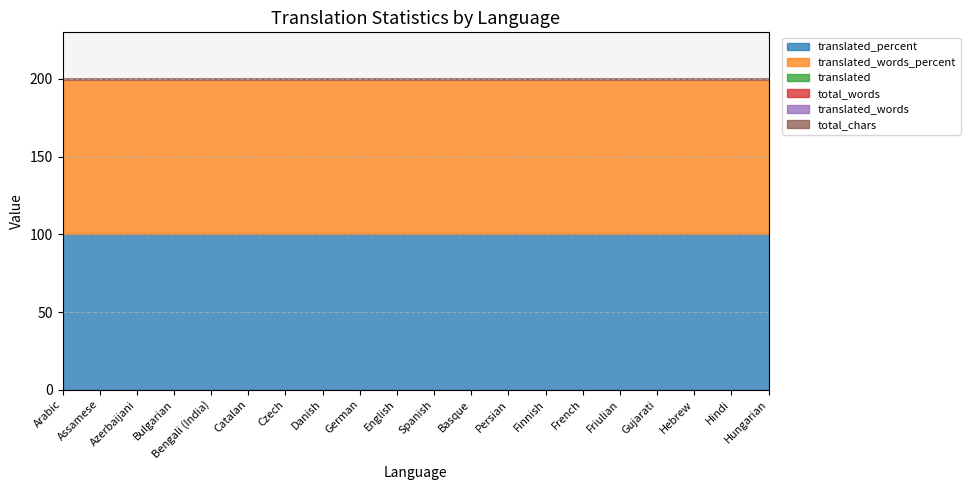

Reading left to right, what are all the values shown in this chart?

translated_percent: Arabic=100	Assamese=100	Azerbaijani=100	Bulgarian=100	Bengali (India)=100	Catalan=100	Czech=100	Danish=100	German=100	English=100	Spanish=100	Basque=100	Persian=100	Finnish=100	French=100	Friulian=100	Gujarati=100	Hebrew=100	Hindi=100	Hungarian=100
translated_words_percent: Arabic=100	Assamese=100	Azerbaijani=100	Bulgarian=100	Bengali (India)=100	Catalan=100	Czech=100	Danish=100	German=100	English=100	Spanish=100	Basque=100	Persian=100	Finnish=100	French=100	Friulian=100	Gujarati=100	Hebrew=100	Hindi=100	Hungarian=100
translated: Arabic=0	Assamese=0	Azerbaijani=0	Bulgarian=0	Bengali (India)=0	Catalan=0	Czech=0	Danish=0	German=0	English=0	Spanish=0	Basque=0	Persian=0	Finnish=0	French=0	Friulian=0	Gujarati=0	Hebrew=0	Hindi=0	Hungarian=0
total_words: Arabic=0	Assamese=0	Azerbaijani=0	Bulgarian=0	Bengali (India)=0	Catalan=0	Czech=0	Danish=0	German=0	English=0	Spanish=0	Basque=0	Persian=0	Finnish=0	French=0	Friulian=0	Gujarati=0	Hebrew=0	Hindi=0	Hungarian=0
translated_words: Arabic=0	Assamese=0	Azerbaijani=0	Bulgarian=0	Bengali (India)=0	Catalan=0	Czech=0	Danish=0	German=0	English=0	Spanish=0	Basque=0	Persian=0	Finnish=0	French=0	Friulian=0	Gujarati=0	Hebrew=0	Hindi=0	Hungarian=0
total_chars: Arabic=0	Assamese=0	Azerbaijani=0	Bulgarian=0	Bengali (India)=0	Catalan=0	Czech=0	Danish=0	German=0	English=0	Spanish=0	Basque=0	Persian=0	Finnish=0	French=0	Friulian=0	Gujarati=0	Hebrew=0	Hindi=0	Hungarian=0